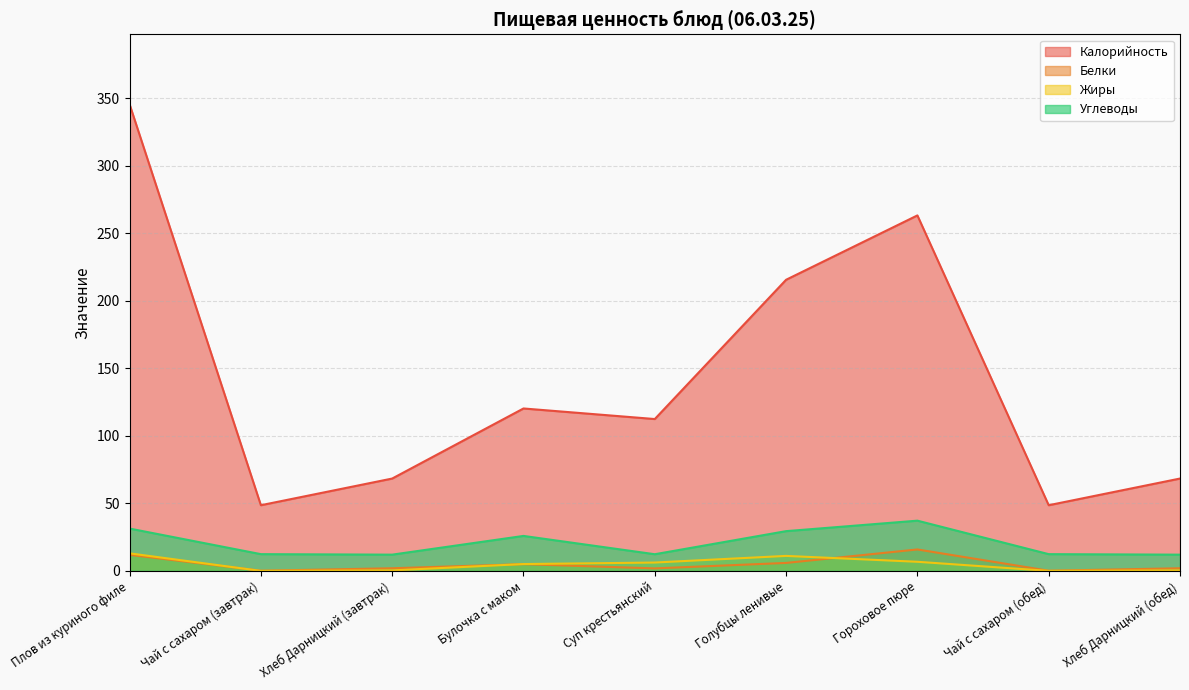

Between Чай с сахаром (завтрак) and Гороховое пюре, which series saw the biggest shift?

Калорийность